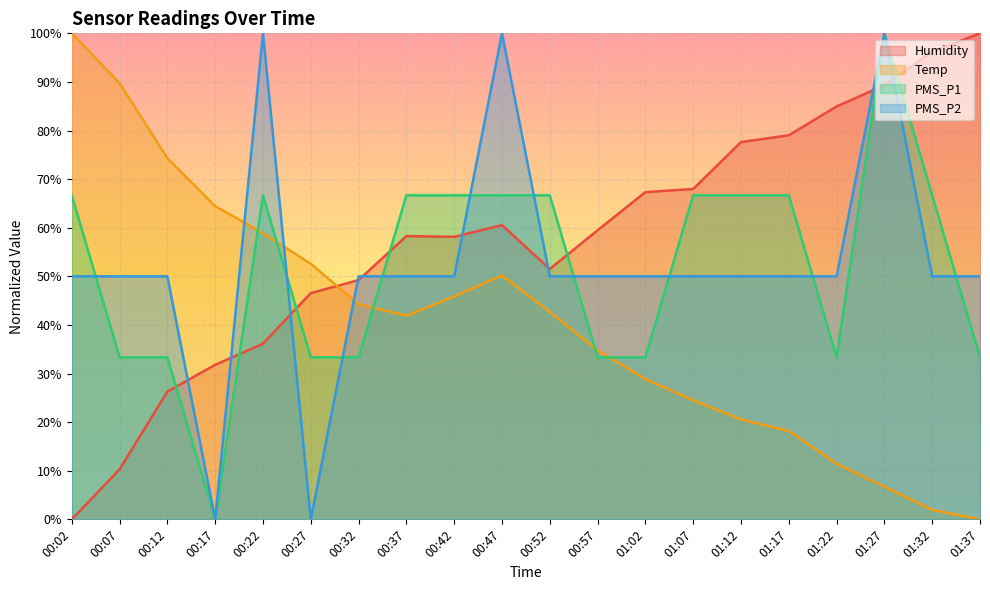

The value of PMS_P1 at 01:32 is 66.7. True or false?

True